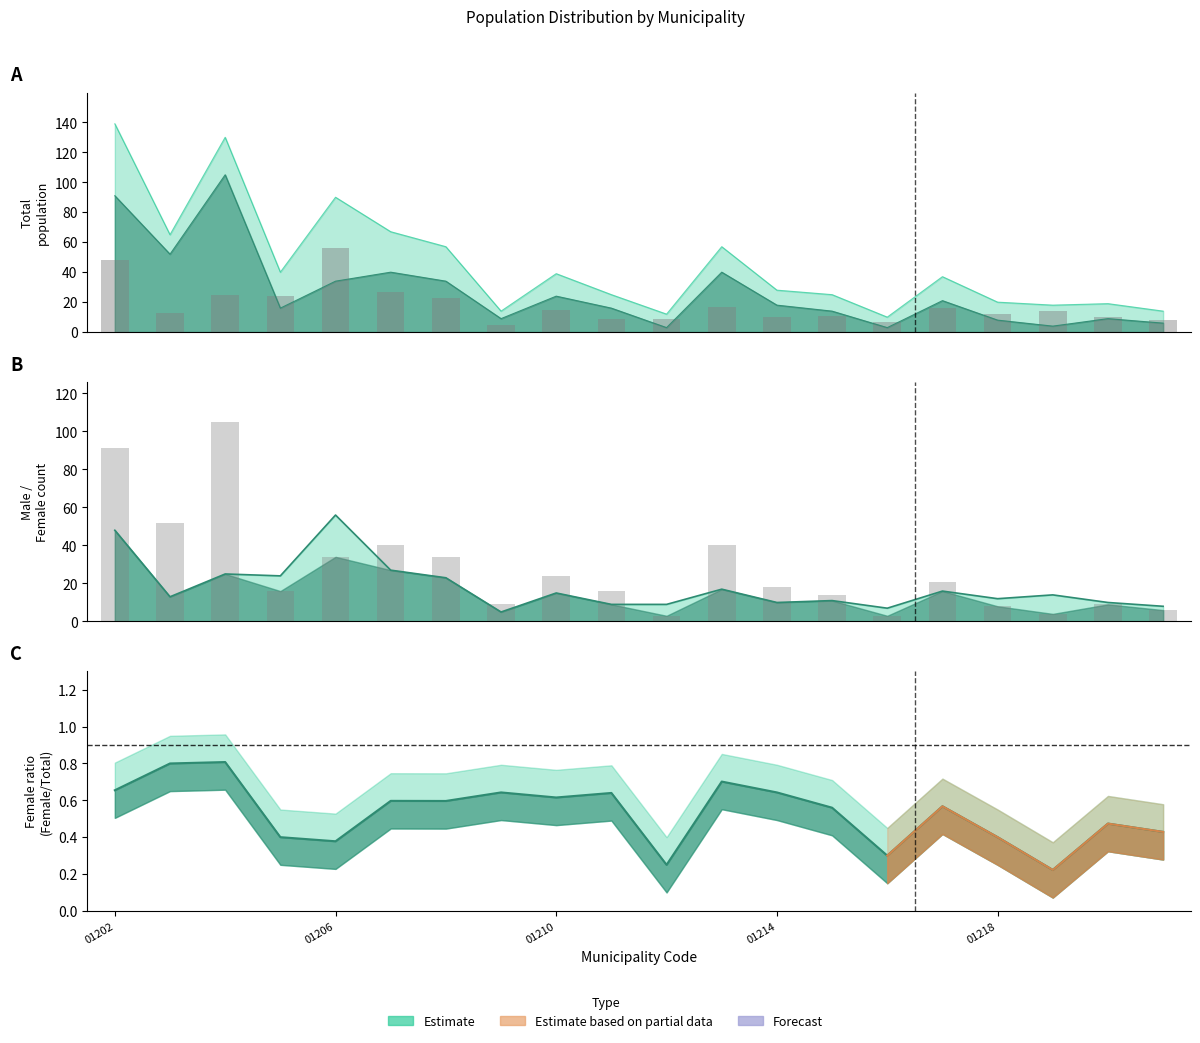

What is the value of the Female (observed) bar at the 10th from the left?

16